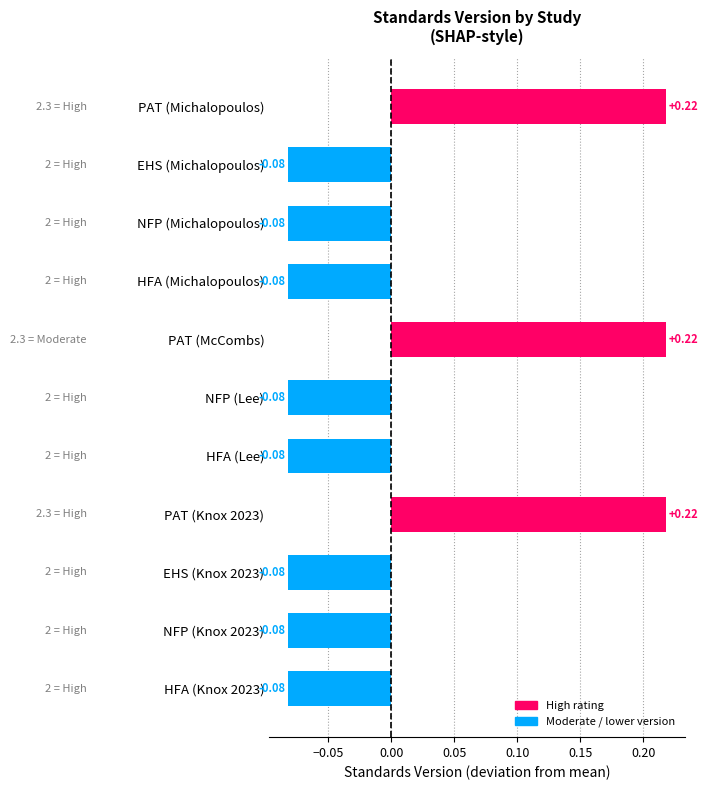

Count the number of values greater than 0.

3